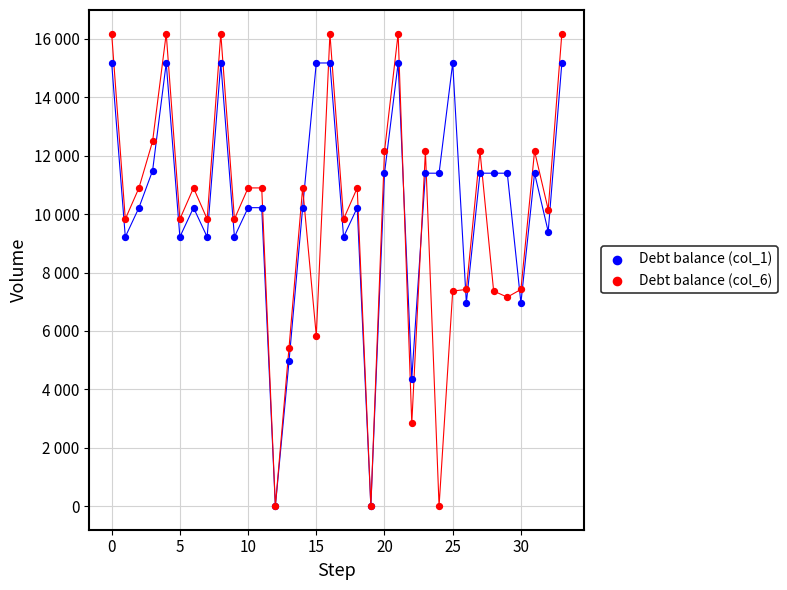

What are all the series names shown in the legend?

Debt balance (col_1), Debt balance (col_6)